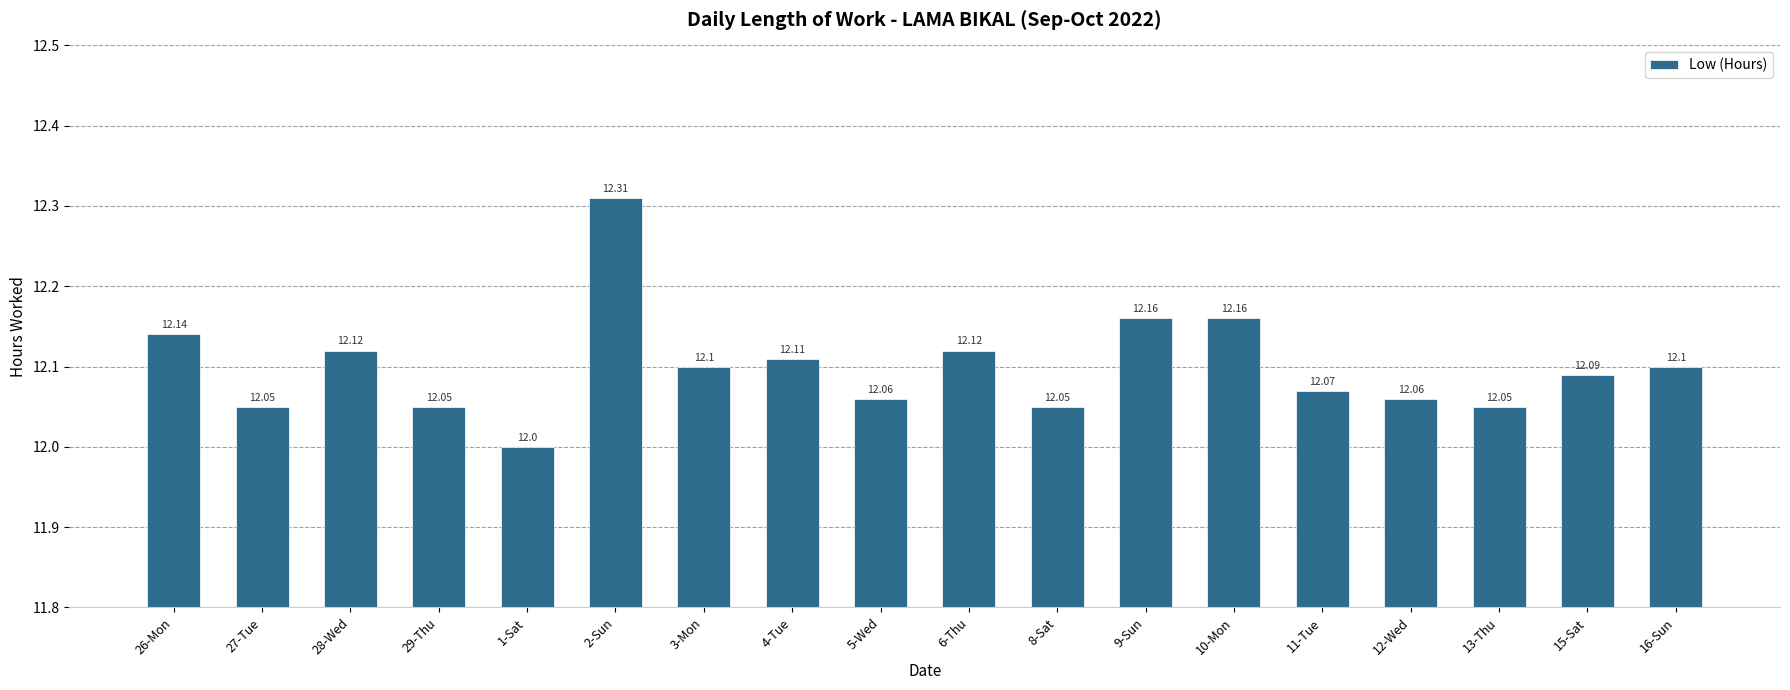

How many values exceed 12?

17